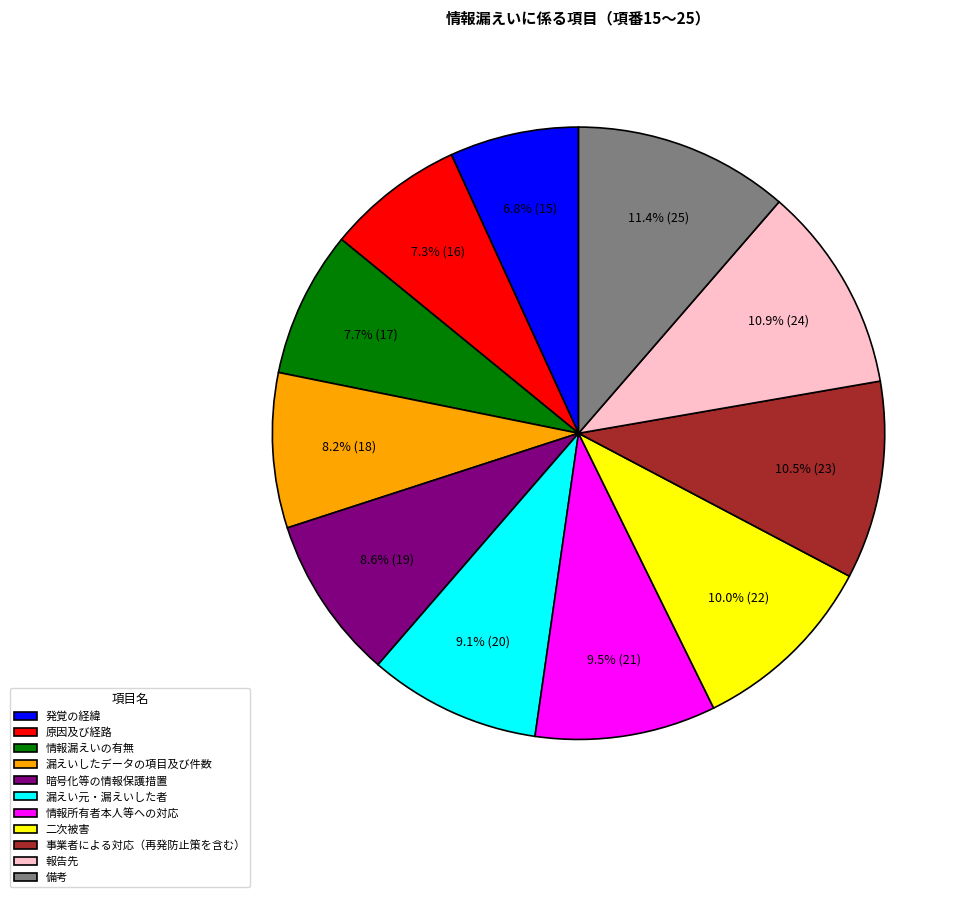

What percentage do 二次被害 and 情報漏えいの有無 together represent?

17.7%